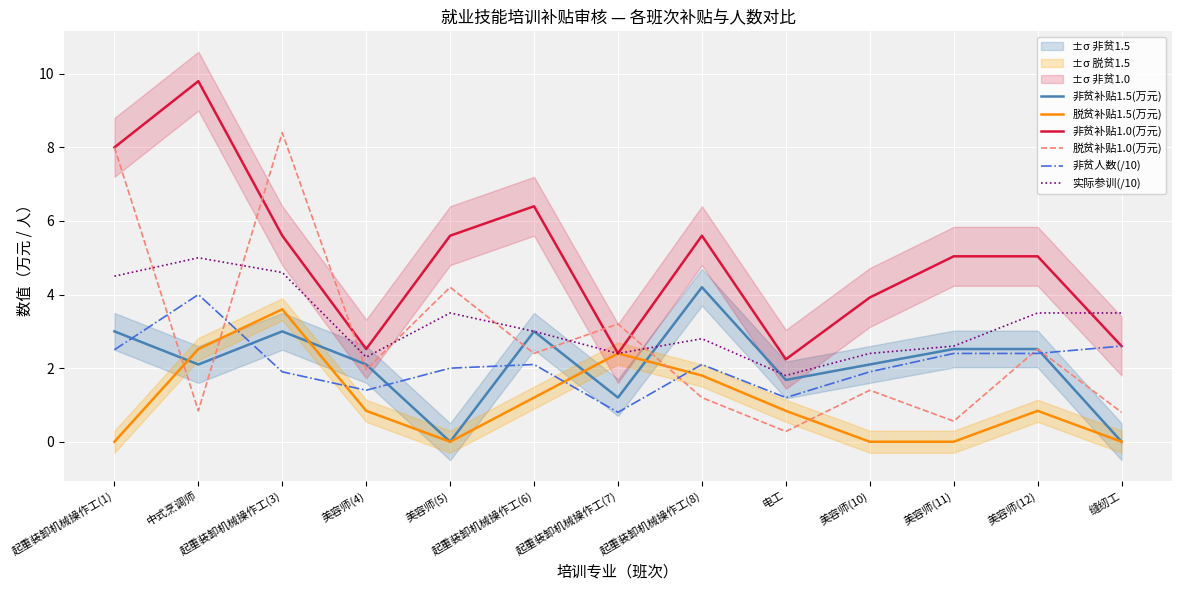

At which category does 非贫人数(/10) reach its first local valley?

美容师(4)